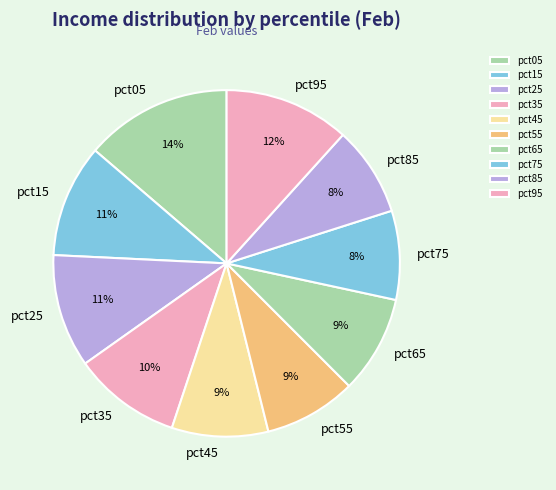

What percentage is the pct55 slice, to the nearest percent?

9%